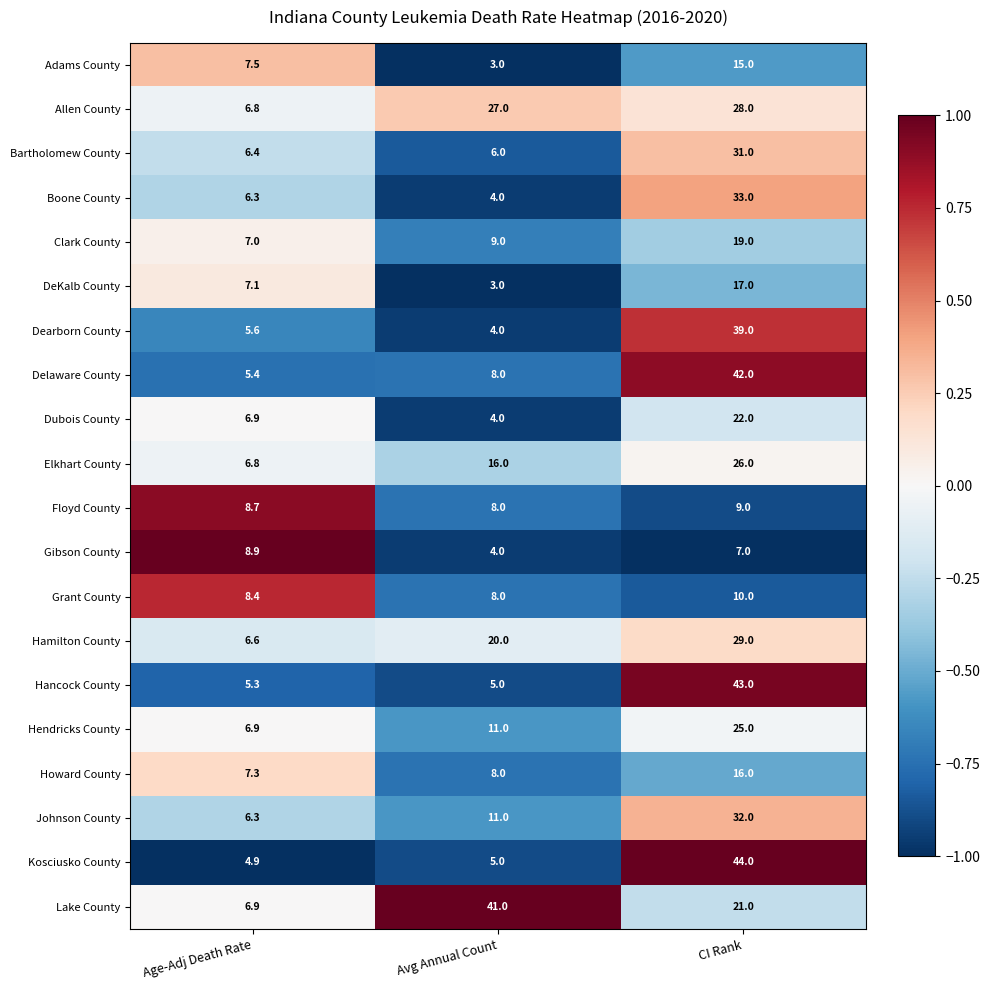

What is the greatest value displayed?

44.0